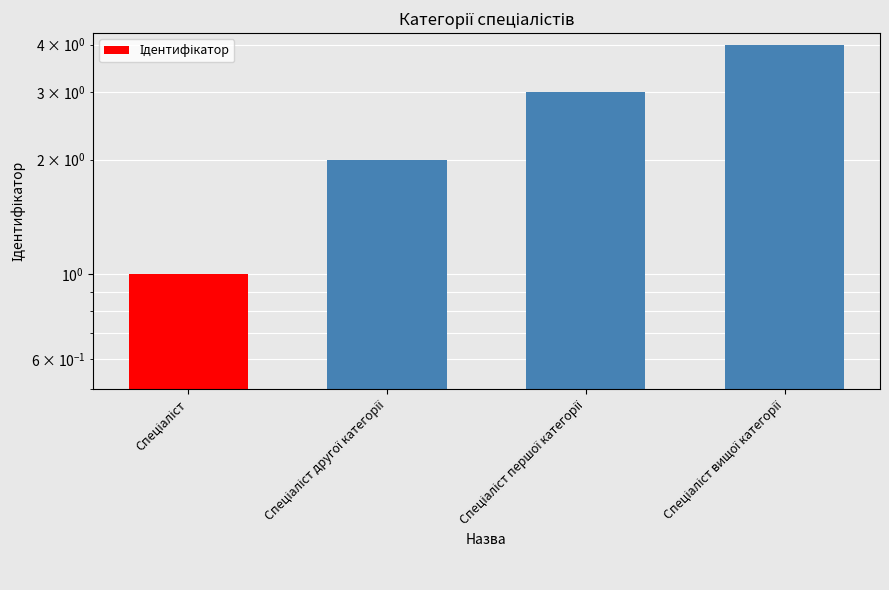

What is the maximum value shown in the chart?

4